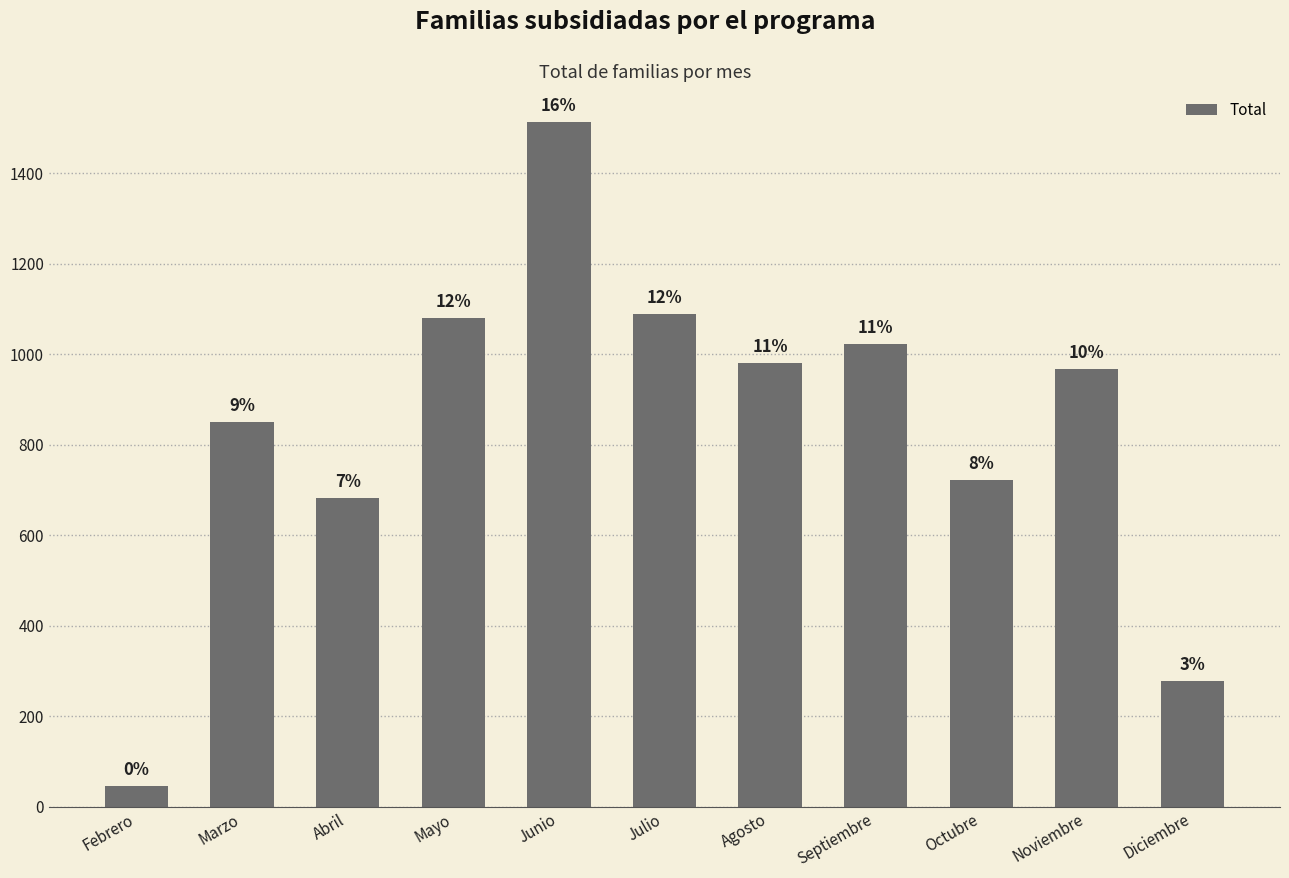

Reading right to left, transcribe all the data shown in this chart.

279	968	723	1023	982	1089	1513	1080	683	850	46